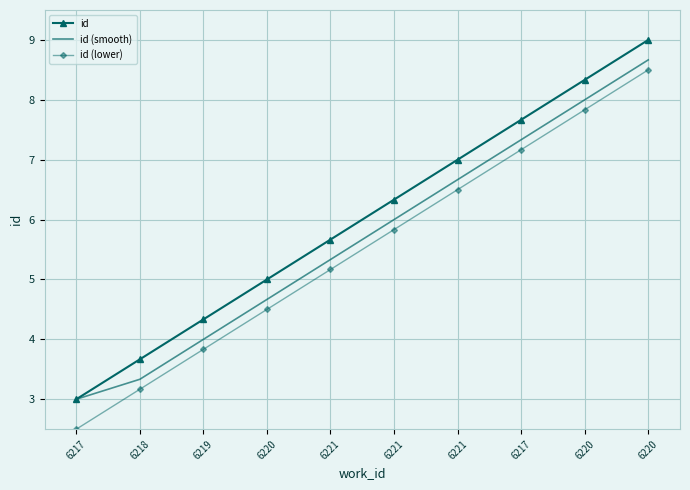

True or false: id and id (lower) intersect in this chart.

False